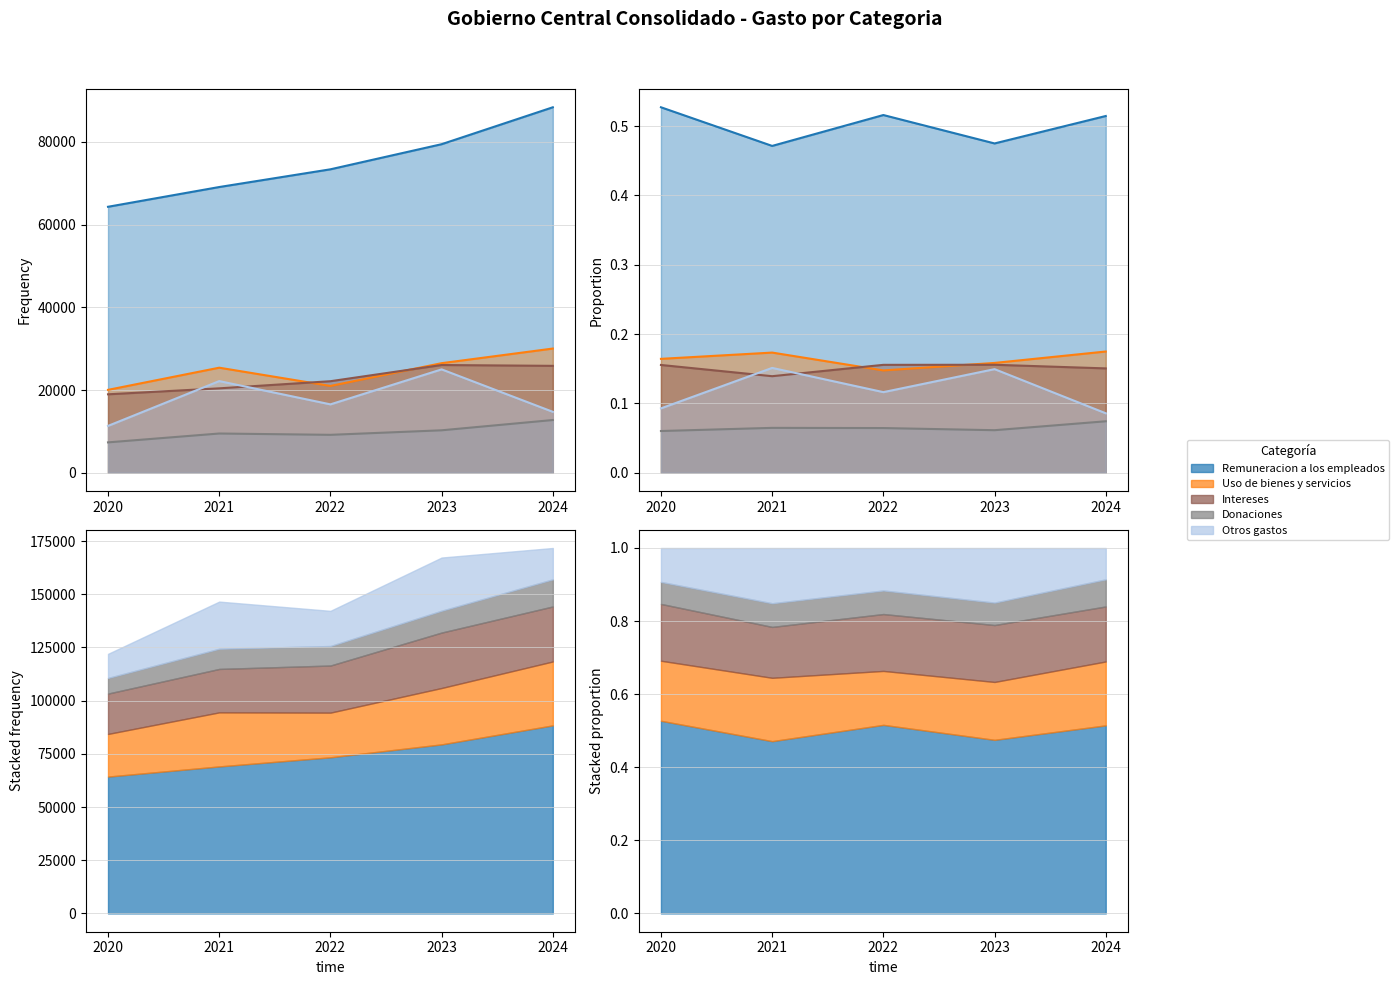

Where is Uso de bienes y servicios nearest to the value 25039?

2021